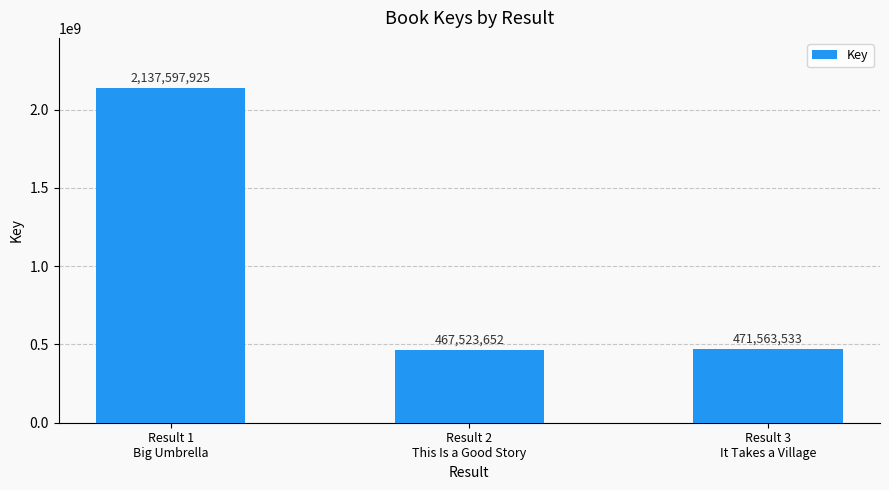

What is the smallest value displayed?

467523652